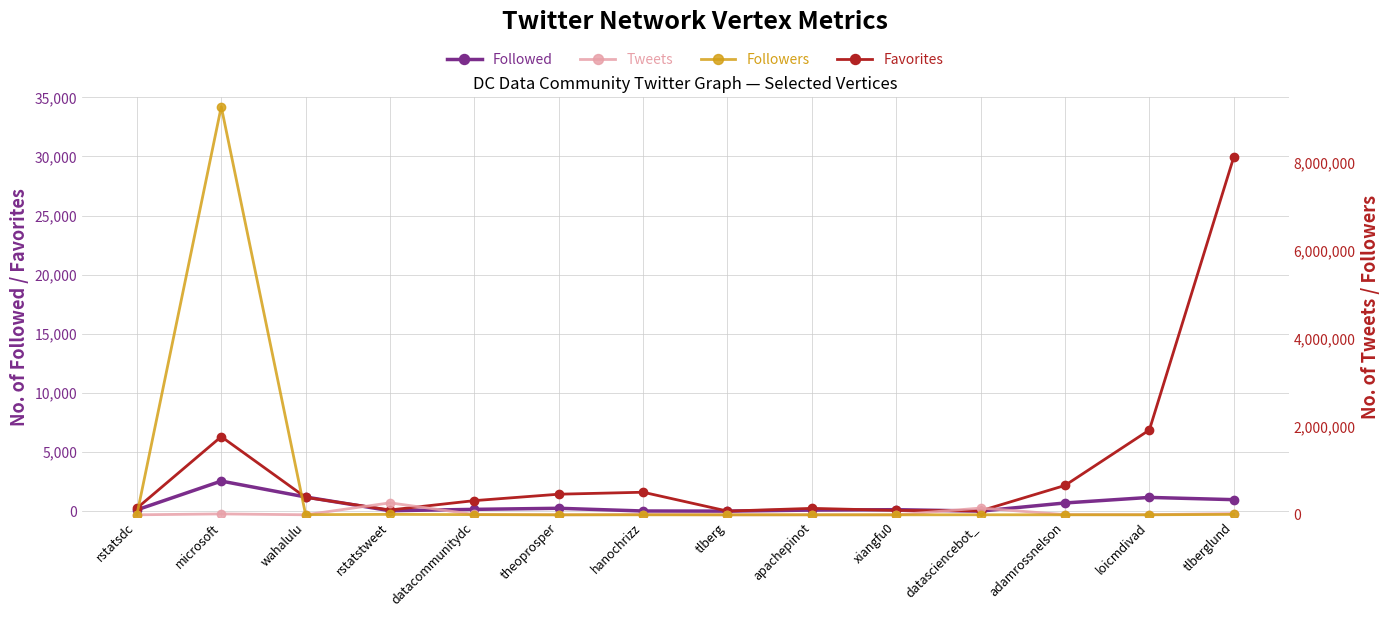

Which series ends up on top after the final intersection of Tweets and Followers?

Tweets